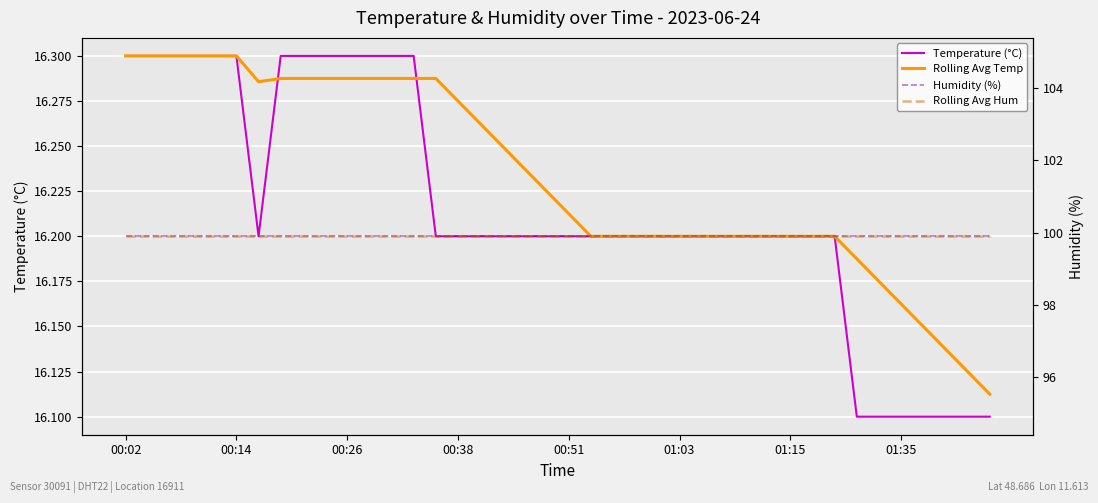

True or false: Rolling Avg Hum and Humidity (%) intersect in this chart.

False